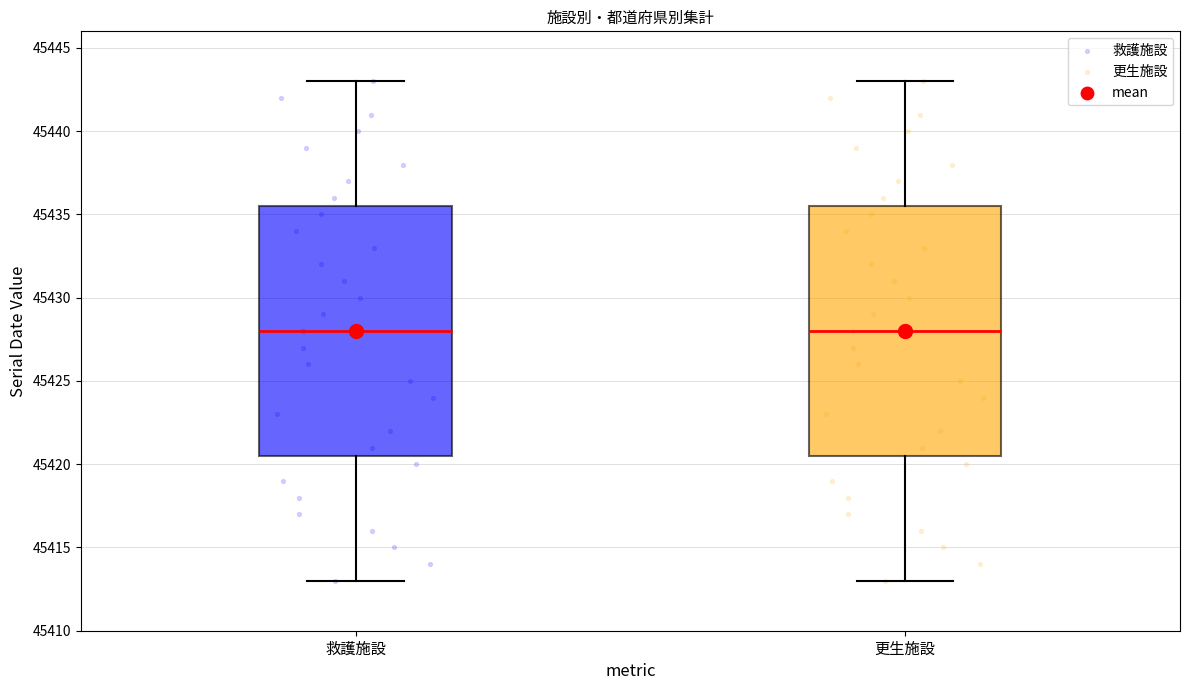

Reading left to right, read every box against the y-axis: the position of its median line, the range the box covers, and the ends of its whiskers. The values are not printed on the chart, so give them approximately, as read against the axis.

救護施設: median 45428.0, box 45420.5 to 45435.5, whiskers 45413.0 to 45443.0
更生施設: median 45428.0, box 45420.5 to 45435.5, whiskers 45413.0 to 45443.0